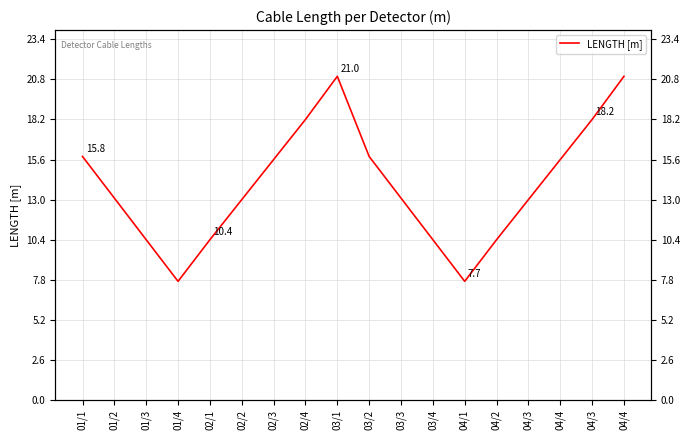

How many data points does each series have?

18